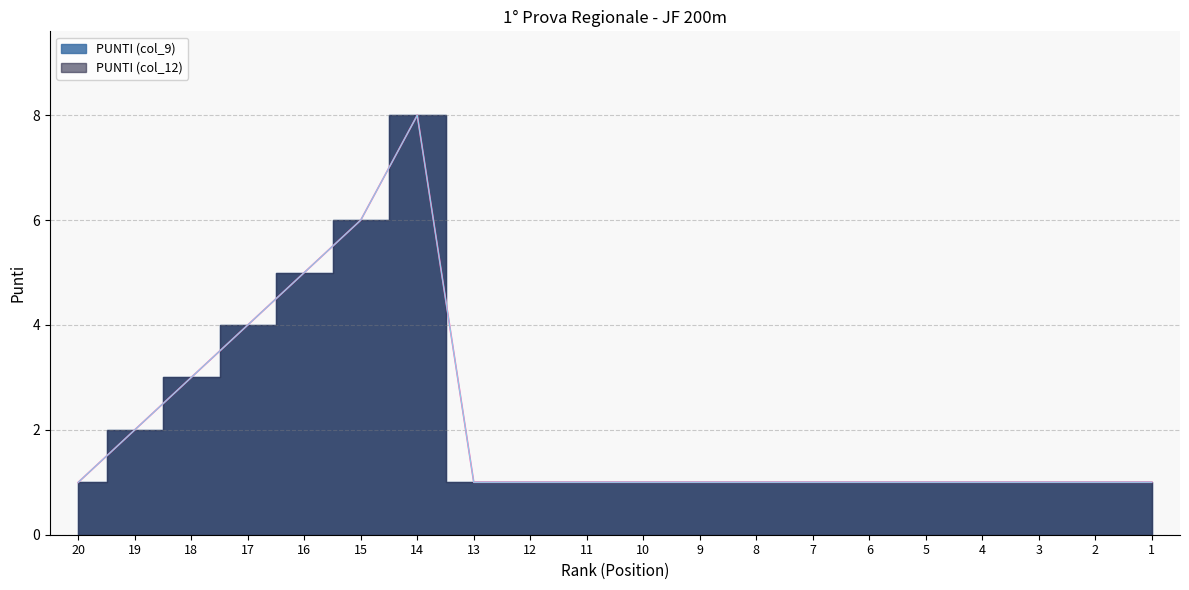

Is it true that PUNTI (col_12) equals 1 at 5?

True